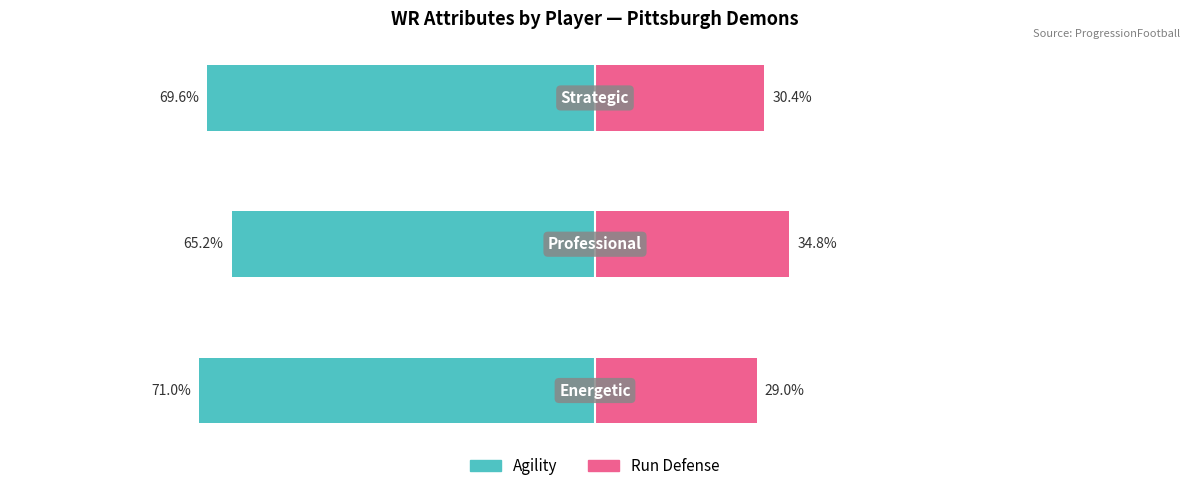

Reading right to left, what are all the values shown in this chart?

Agility (Married proxy): -69.6	-65.2	-71.0
Run Defense (Unmarried proxy): 30.4	34.8	29.0